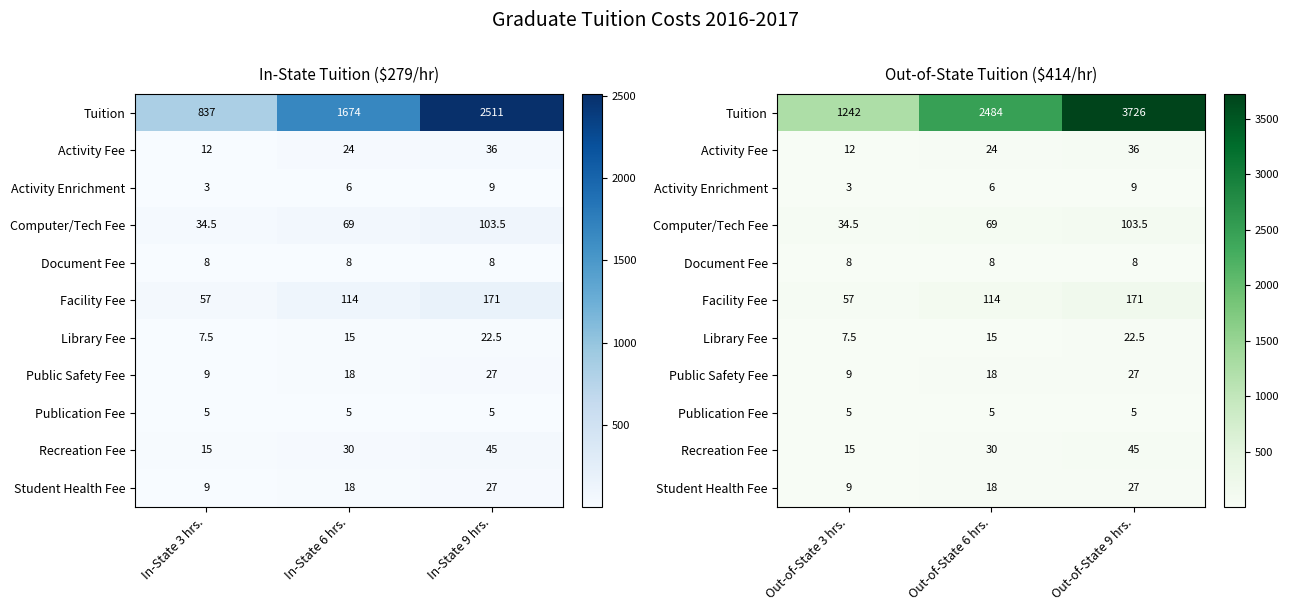

How many categories are shown in the chart?

3